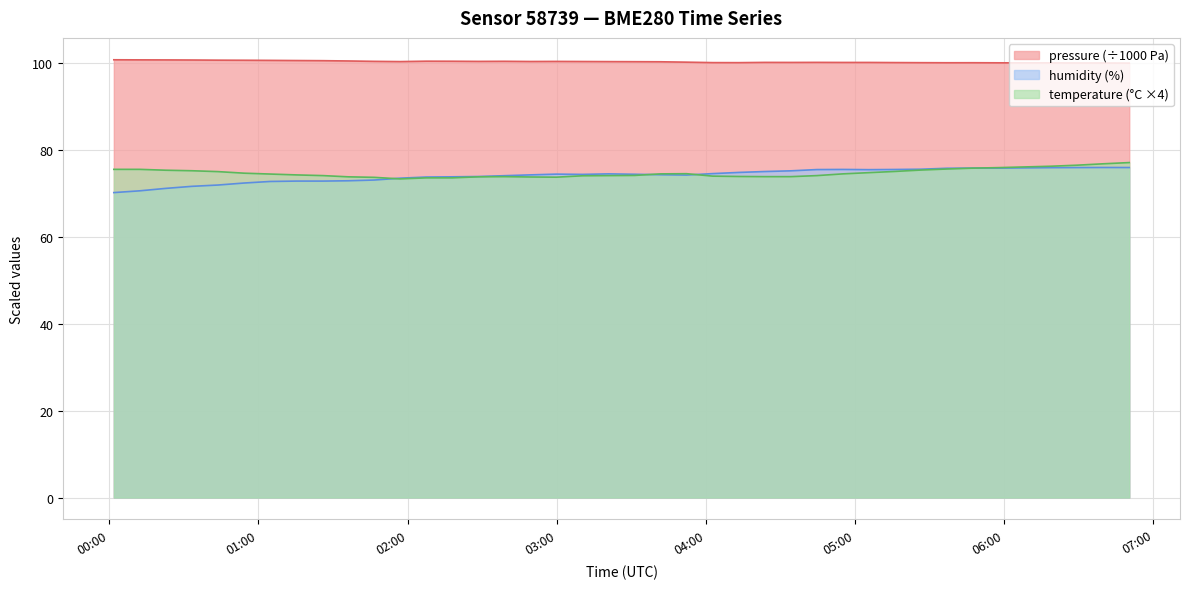

Reading left to right, what are all the values shown in this chart?

pressure: 100.8	100.8	100.8	100.7	100.7	100.7	100.6	100.6	100.6	100.5	100.4	100.4	100.5	100.5	100.4	100.4	100.4	100.4	100.4	100.4	100.3	100.3	100.2	100.1	100.1	100.2	100.2	100.2	100.2	100.2	100.1	100.1	100.1	100.1	100.1	100.1	100.1	100.1	100.0	100.0
humidity: 70.2	70.6	71.2	71.7	72.0	72.4	72.8	72.9	72.9	72.9	73.1	73.5	73.8	73.8	73.9	74.1	74.3	74.5	74.4	74.5	74.4	74.3	74.2	74.6	74.8	75.1	75.2	75.5	75.5	75.5	75.5	75.6	75.8	75.8	75.8	75.9	76.0	76.0	76.0	76.0
temperature: 75.6	75.6	75.4	75.2	75.0	74.7	74.5	74.3	74.1	73.8	73.7	73.4	73.6	73.6	73.8	73.9	73.8	73.8	74.1	74.1	74.2	74.5	74.6	74.0	73.9	73.9	73.9	74.1	74.5	74.8	75.1	75.4	75.6	75.8	76.0	76.1	76.3	76.5	76.8	77.1